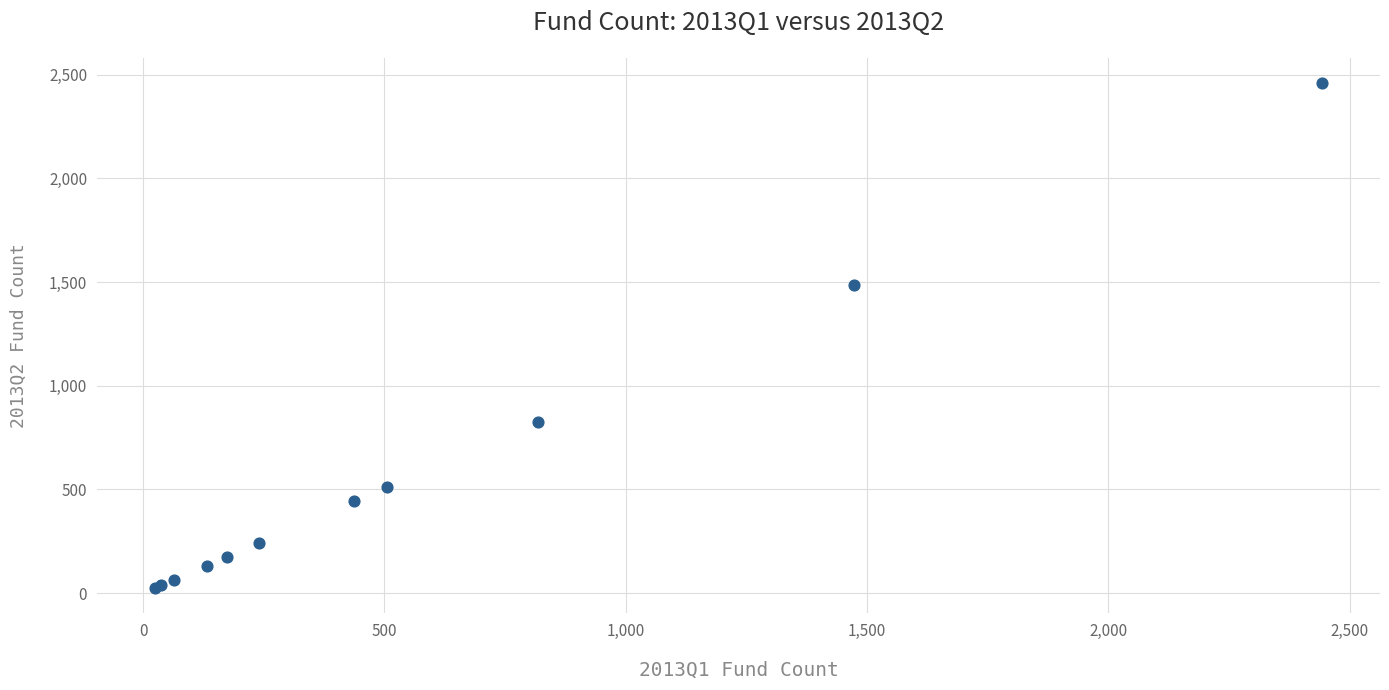

What Y value in the scatter plot is closest to 1241?

1484